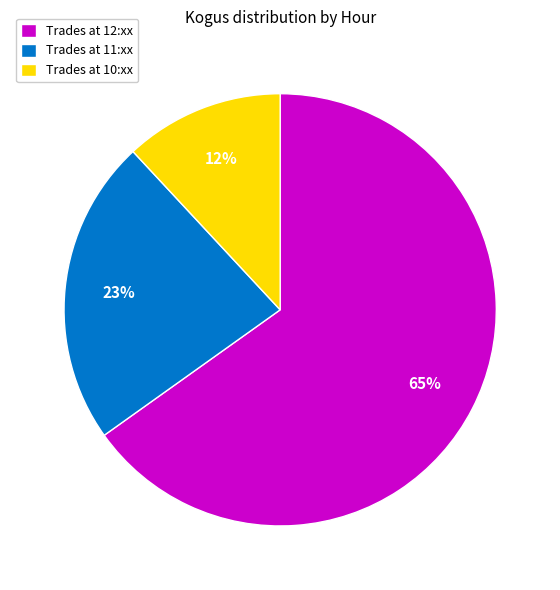

What percentage is the Trades at 11:xx slice, to the nearest percent?

23%